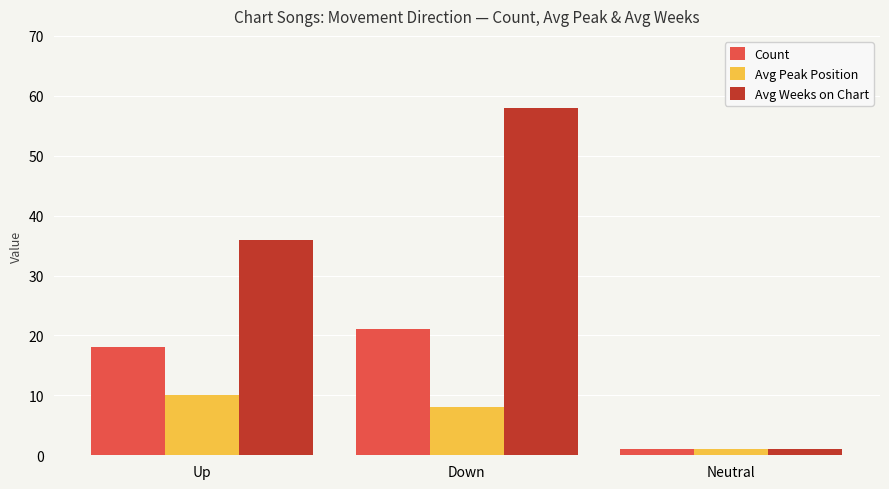

Reading left to right, list all the values displayed in this chart.

Count: Up=18	Down=21	Neutral=1
Avg Peak Position: Up=10	Down=8	Neutral=1
Avg Weeks on Chart: Up=36	Down=58	Neutral=1